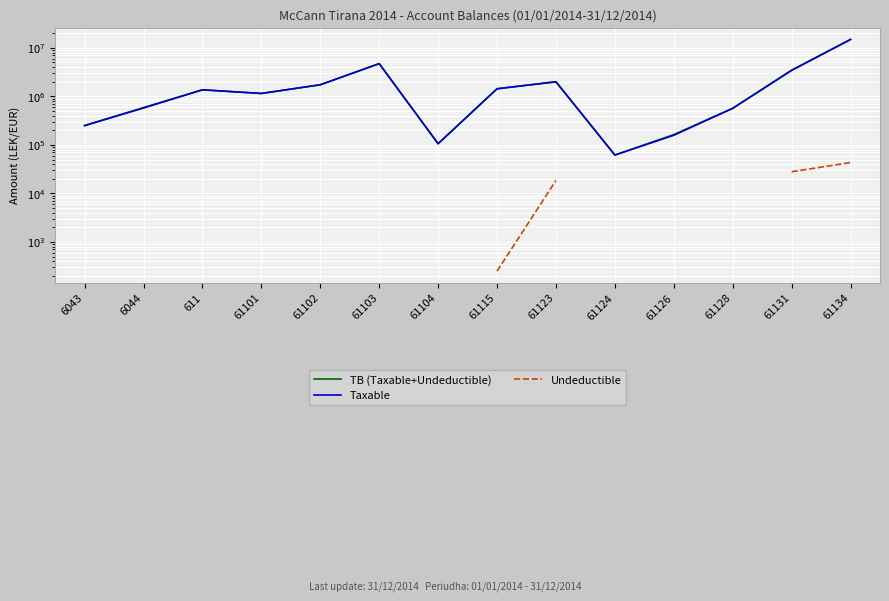

The TB (Taxable+Undeductible) series shows 1149043.7 at 61101. True or false?

True